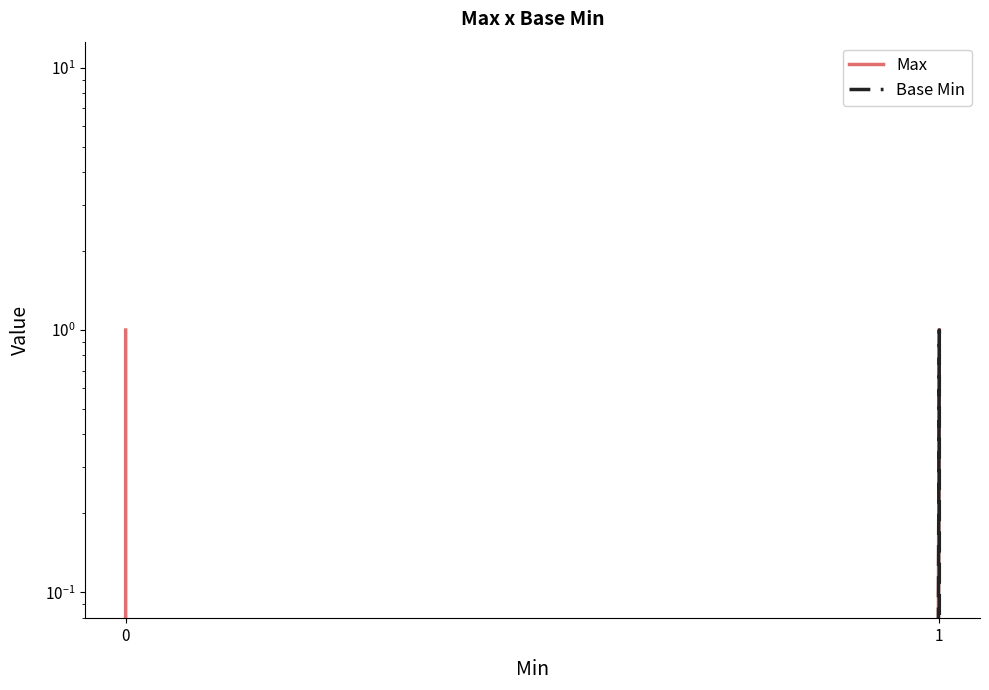

Count the Max values in the range 1 to 2.

4